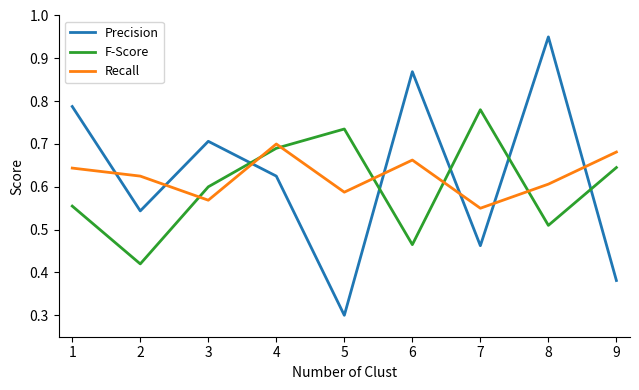

Is the value of F-Score at 3 greater than the value of Recall at 7?

Yes